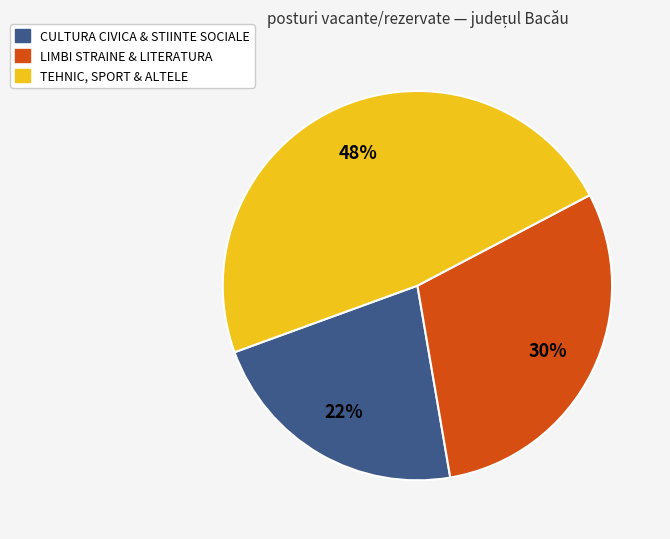

Count the number of slices in the pie.

3